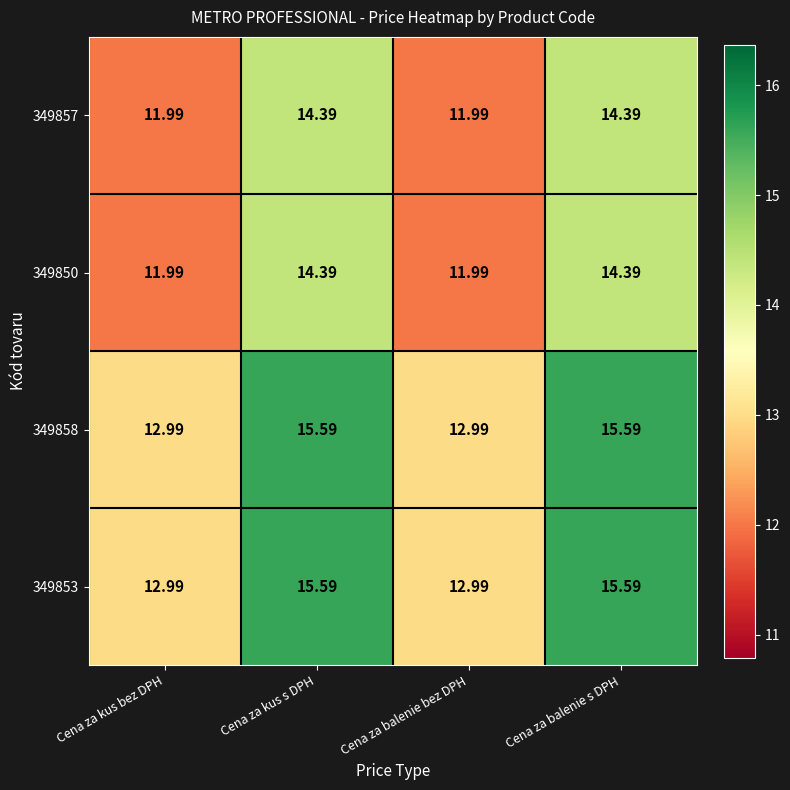

Is the value of 349857 at Cena za kus bez DPH greater than the value of 349858 at Cena za balenie bez DPH?

No